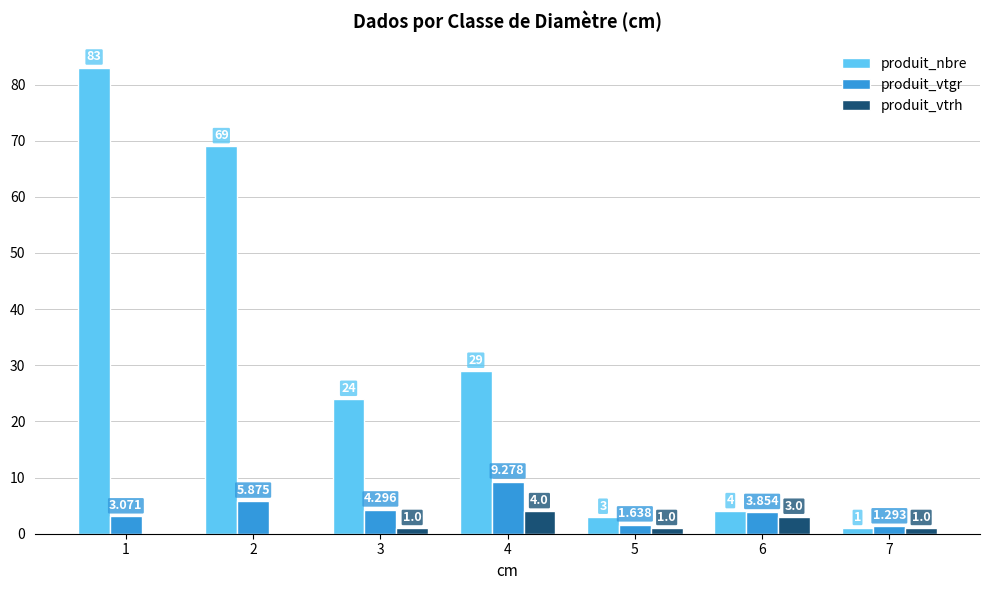

Which series has the largest total across all categories?

produit_nbre